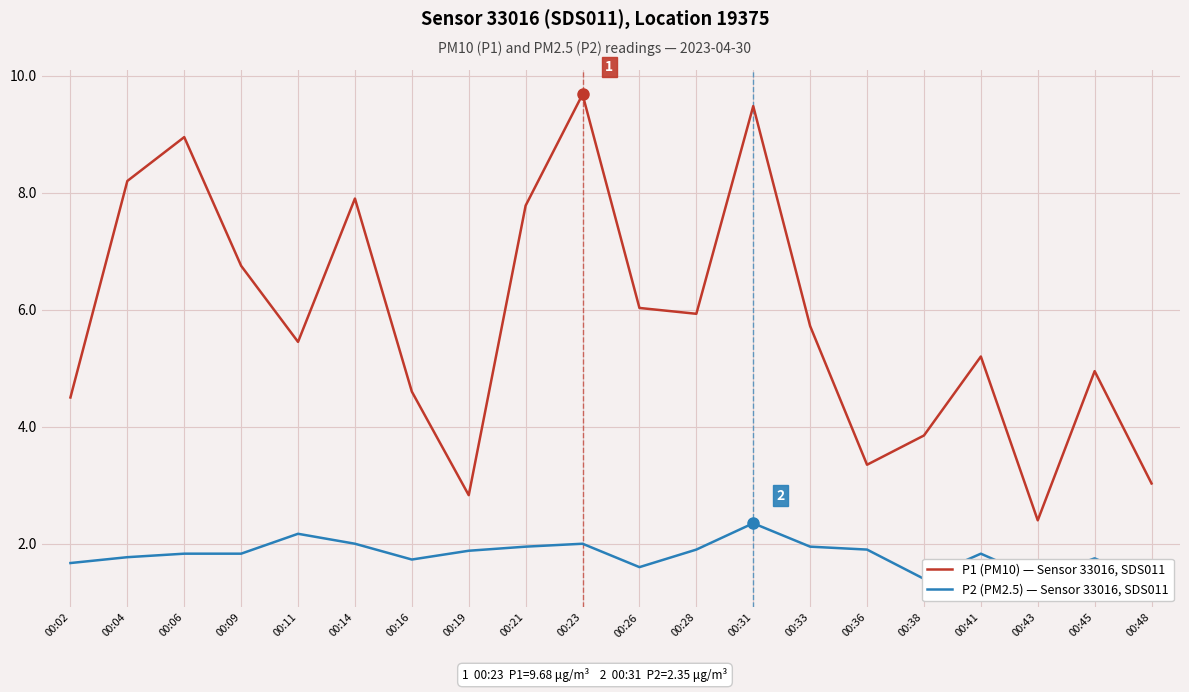

What is the value of the P2 (PM2.5) — Sensor 33016, SDS011 point at the 9th from the left?

1.9